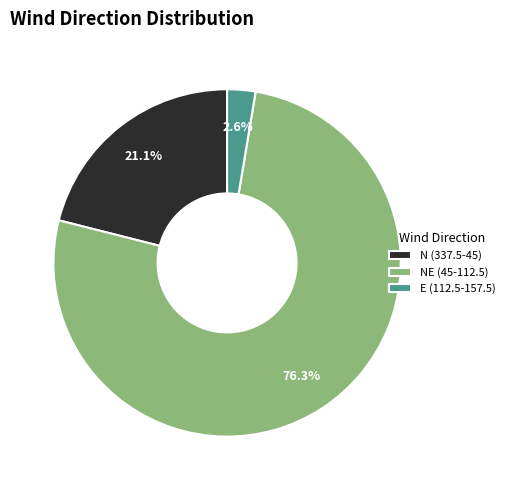

What is the largest slice in the pie chart?

NE (45-112.5)